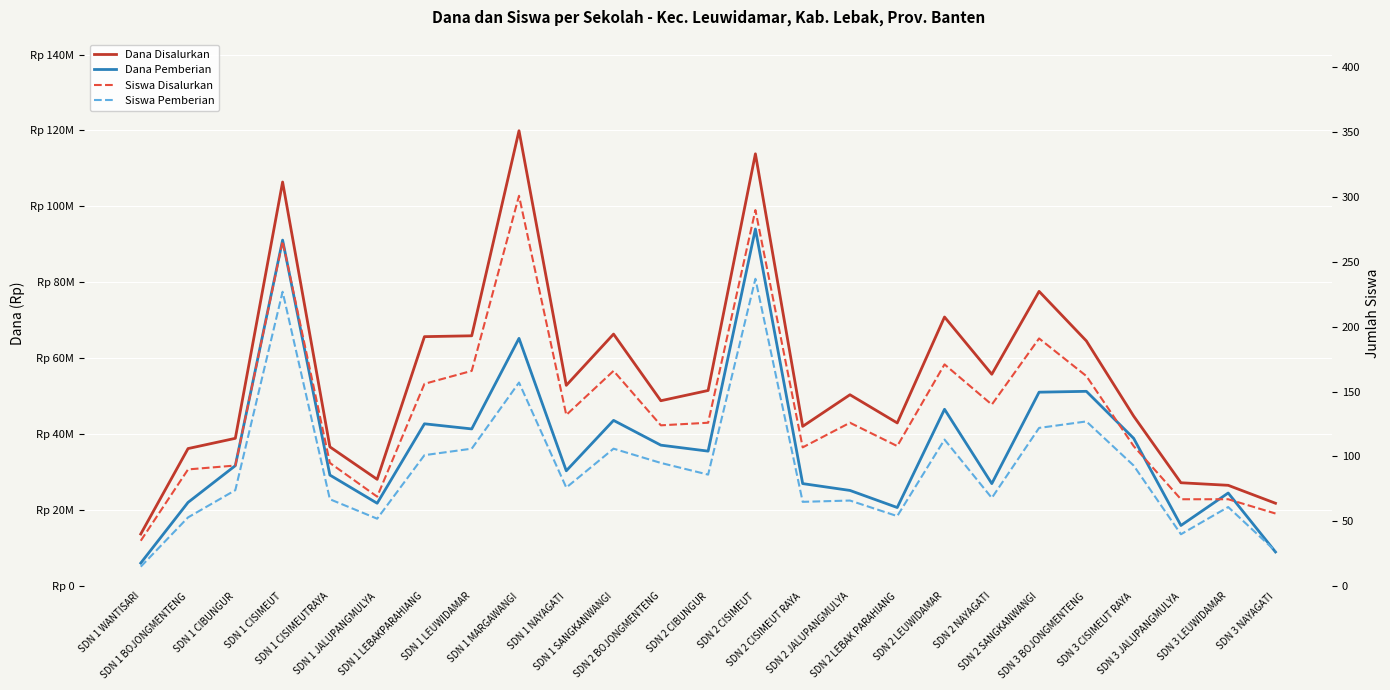

In Dana Disalurkan, how many points are lower than both neighbors (excluding endpoints)?

6